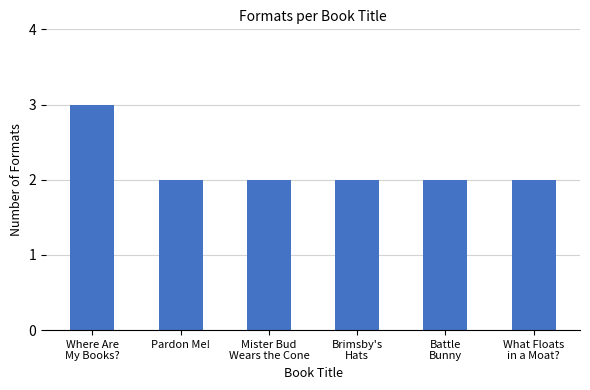

The chart shows a value of 1 at Pardon Me!. True or false?

False